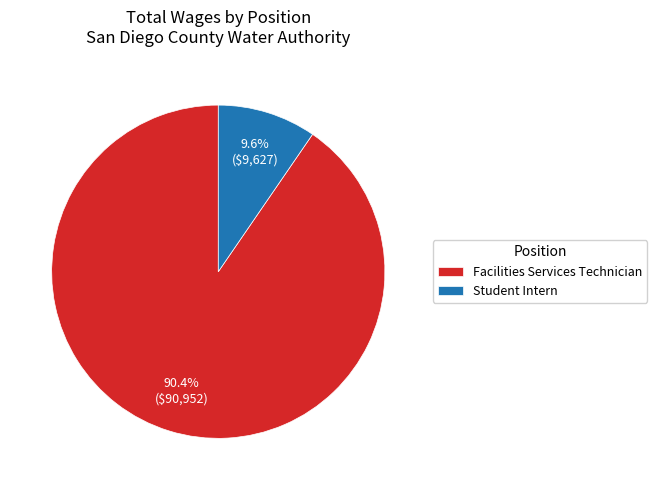

To the nearest percent, what is the combined percentage of Facilities Services Technician and Student Intern?

100%